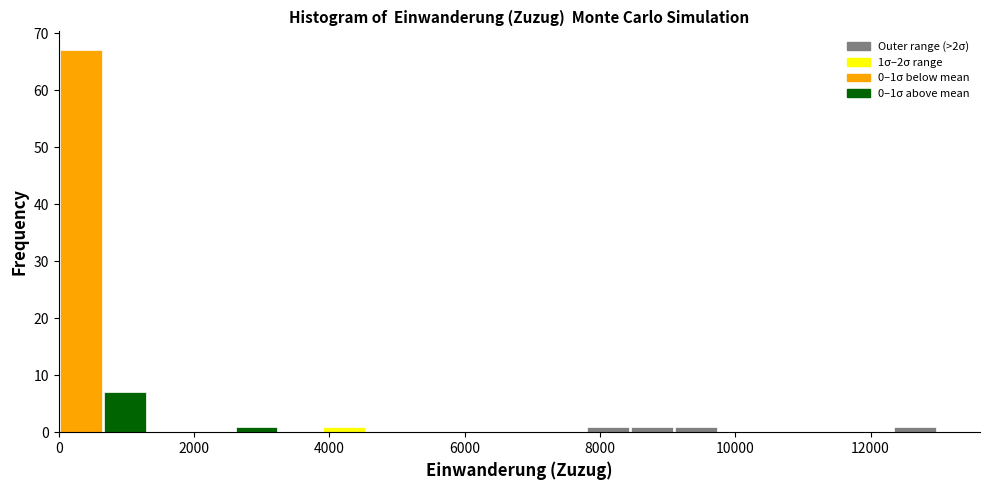

Around what value on the x-axis is the tallest bar? Give the approximate position of its centre, as read against the axis.

400